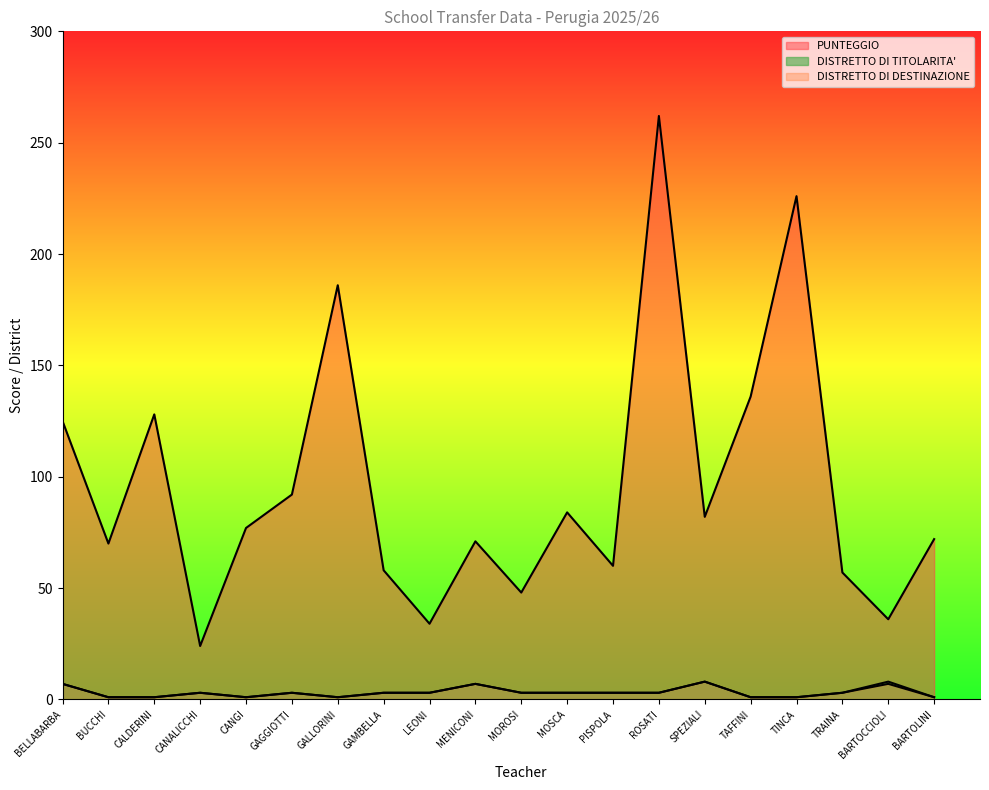

At BELLABARBA, list the series in order from largest to smallest.

PUNTEGGIO, DISTRETTO DI TITOLARITA', DISTRETTO DI DESTINAZIONE